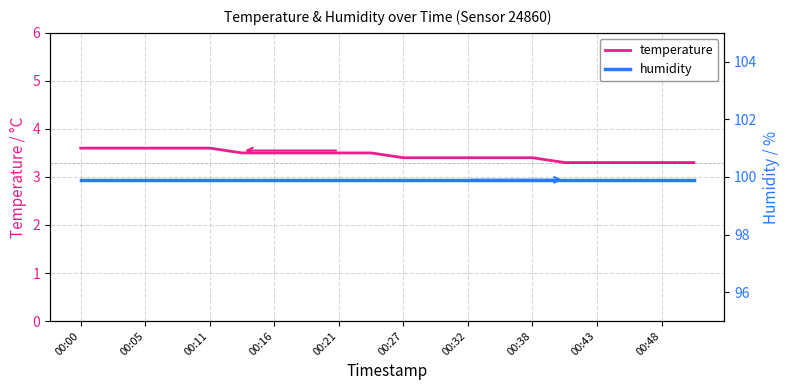

List the series in order of their overall mean, lowest first.

temperature, humidity